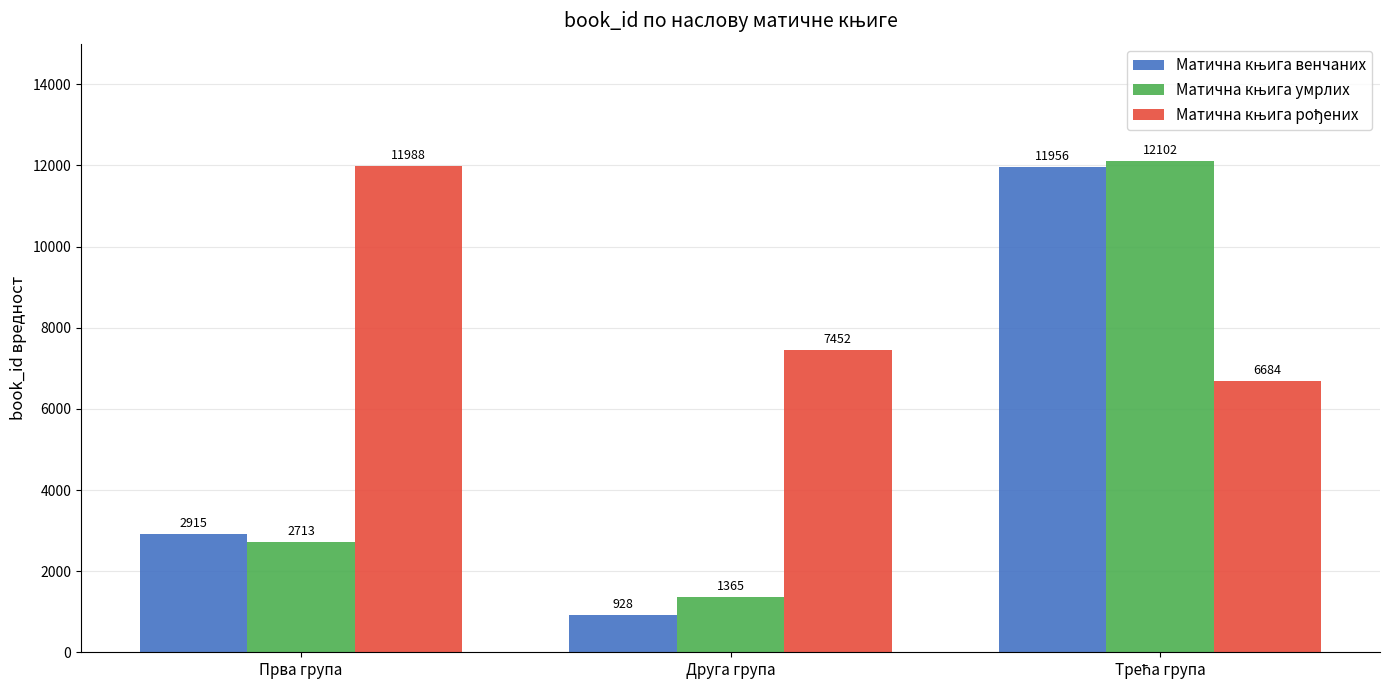

What is the total value across all series at Друга група?

9745